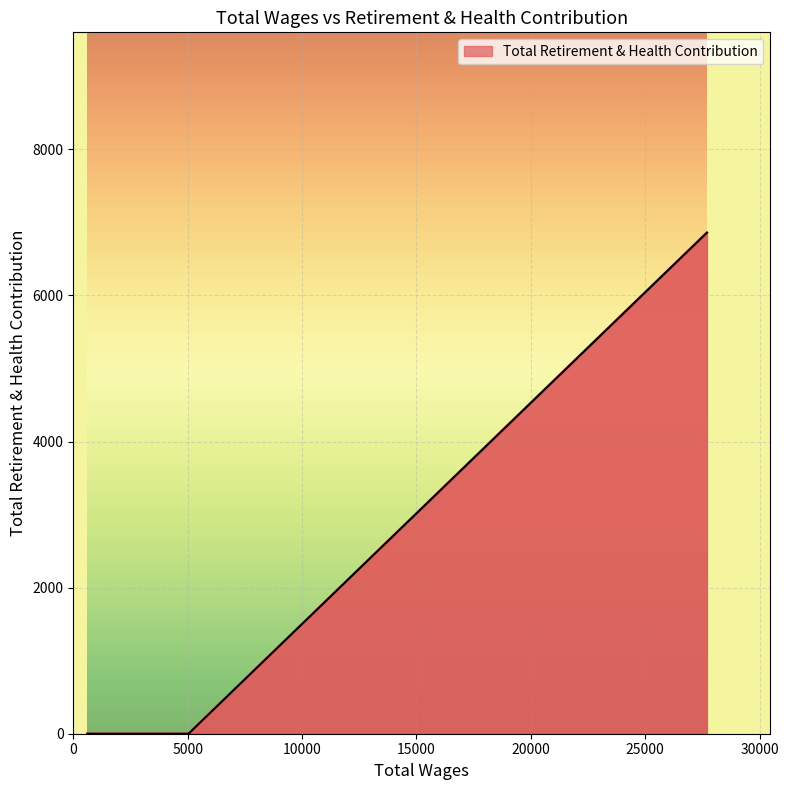

What is the maximum value shown in the chart?

6858